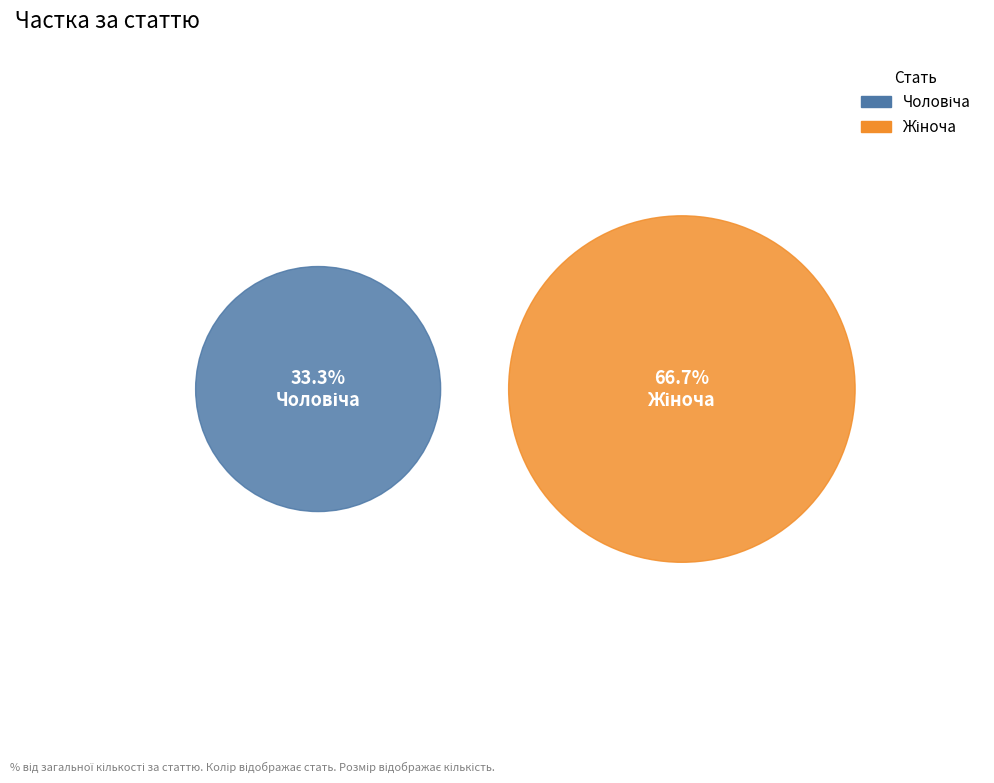

What is the total percentage of Чоловіча and Жіноча?

100.0%